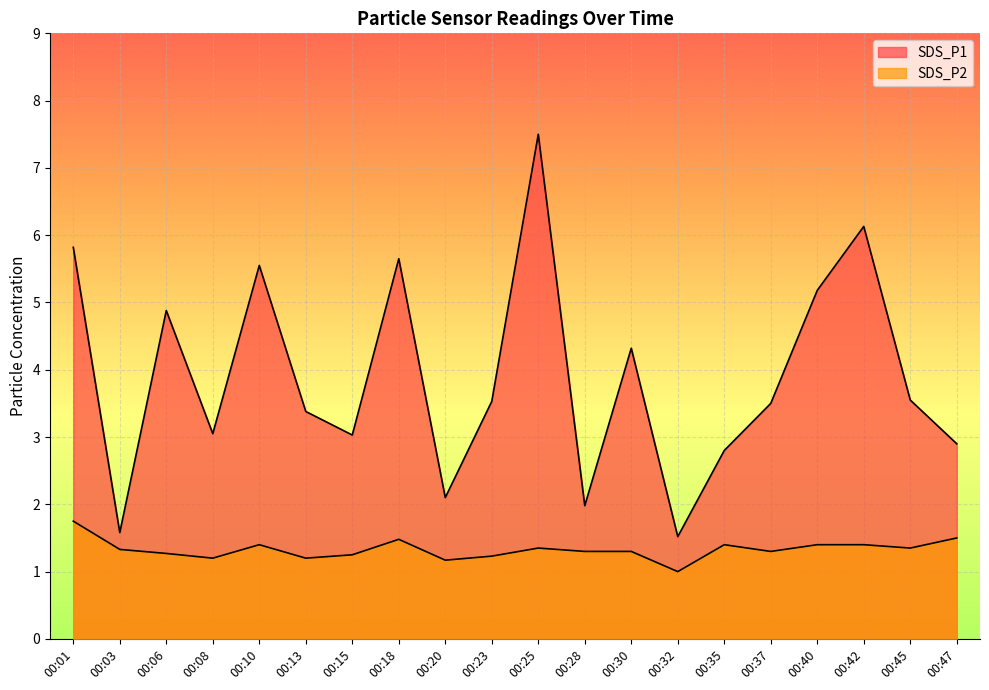

How many lines are shown in the chart?

2